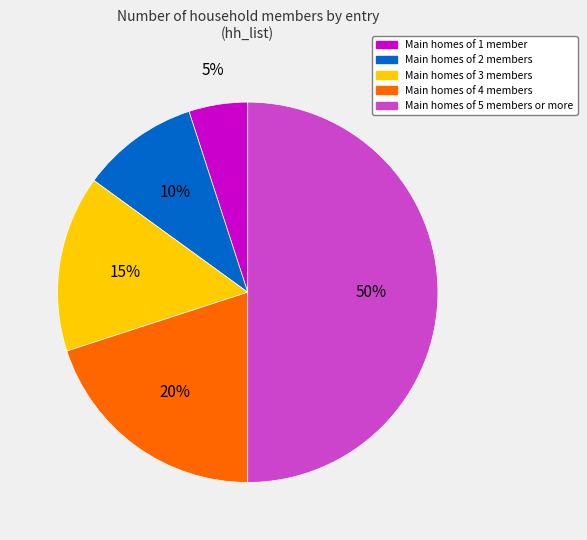

Between Main homes of 3 members and Main homes of 2 members, which is larger?

Main homes of 3 members